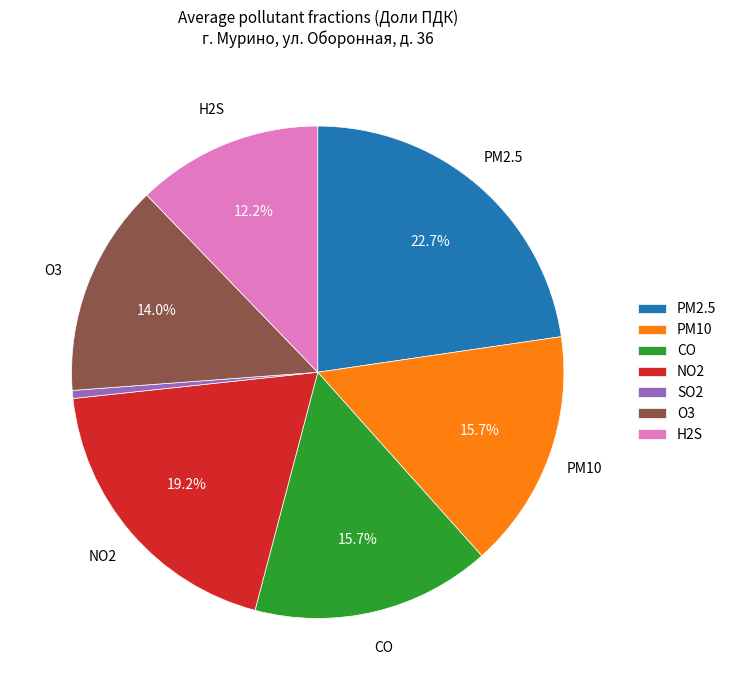

What is the smallest slice in the pie chart?

SO2